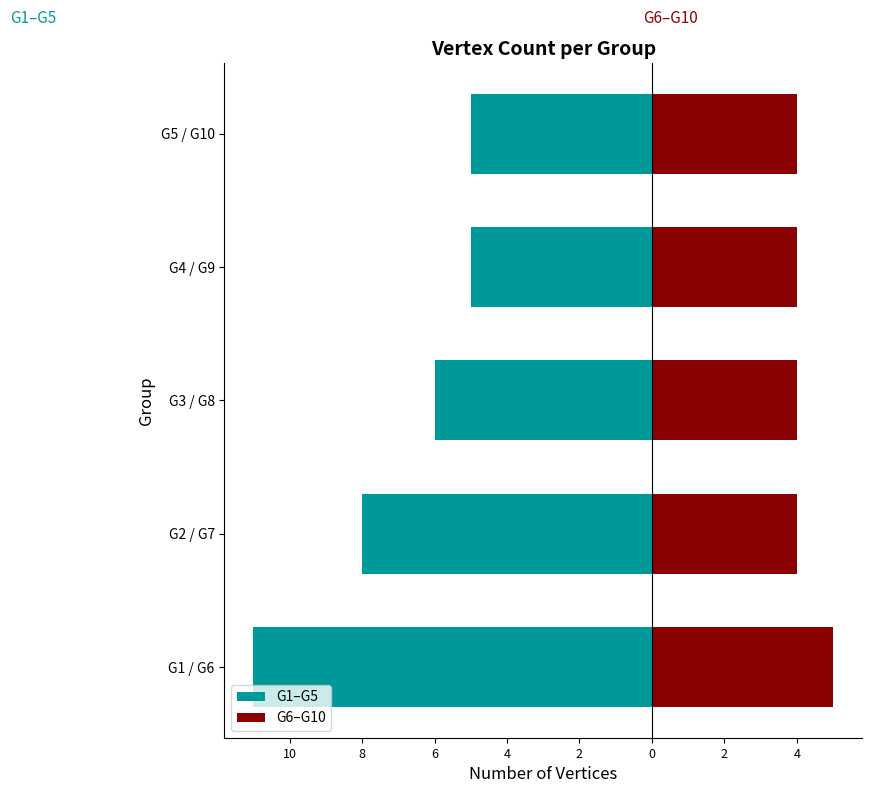

What is the difference between the G1–G5 values at G4 / G9 and G2 / G7?

3